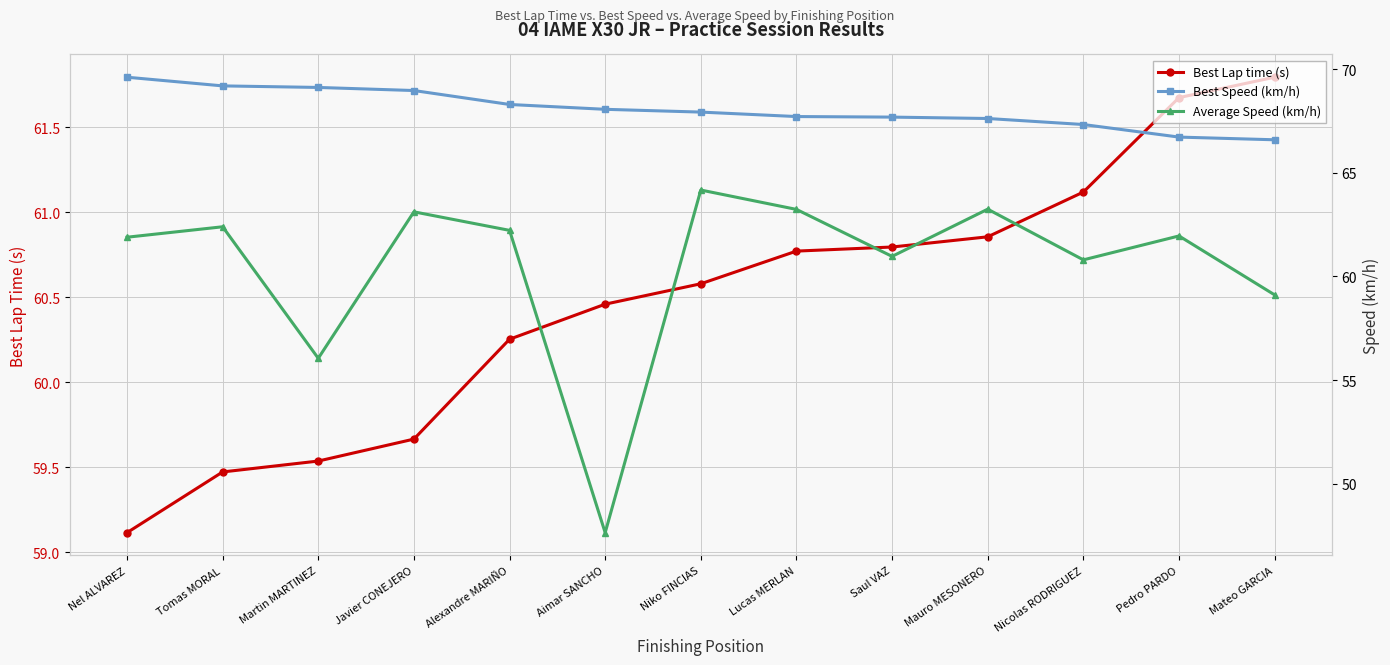

At how many categories does at least one series exceed 49?

13